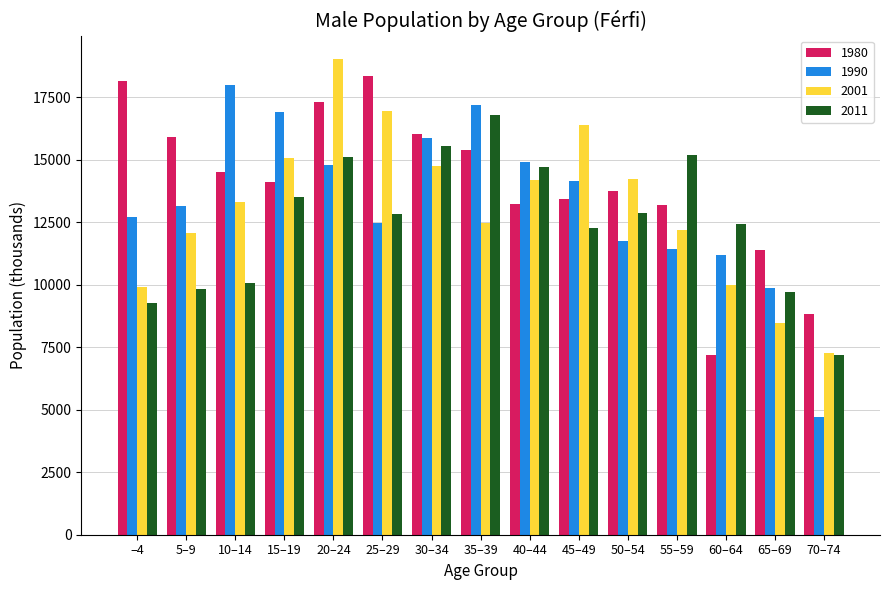

How many distinct data groups are displayed?

4